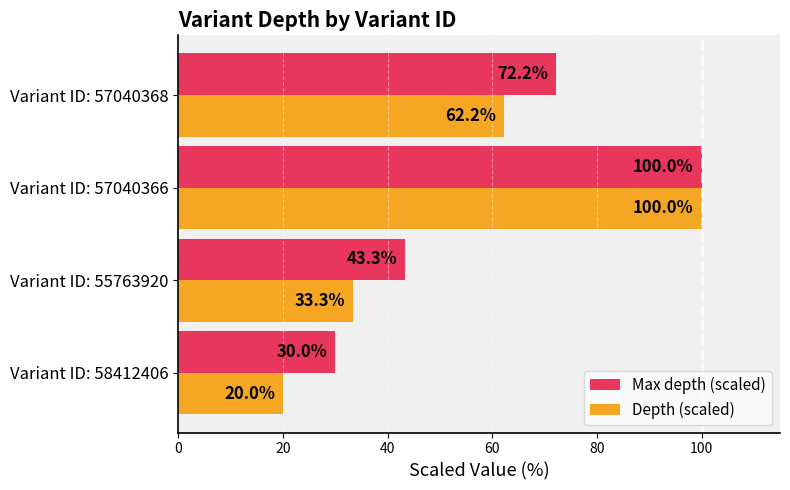

List the labels in order of Depth (scaled) value, smallest first.

Variant ID: 58412406, Variant ID: 55763920, Variant ID: 57040368, Variant ID: 57040366